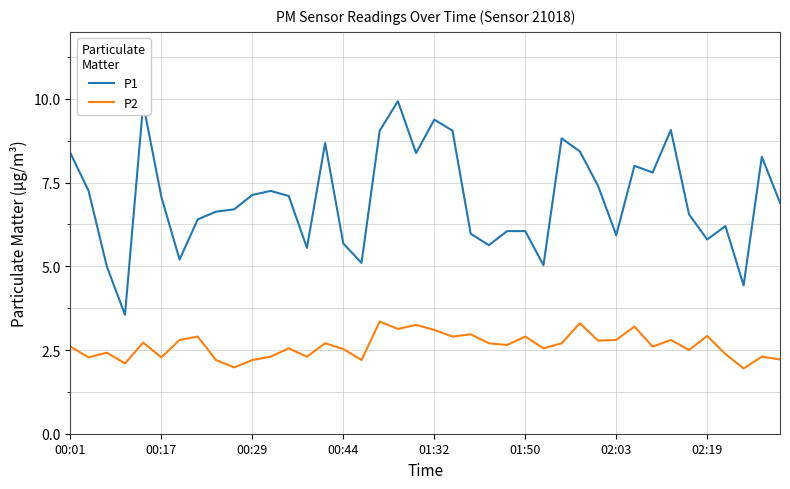

Does the chart have visible grid lines?

Yes